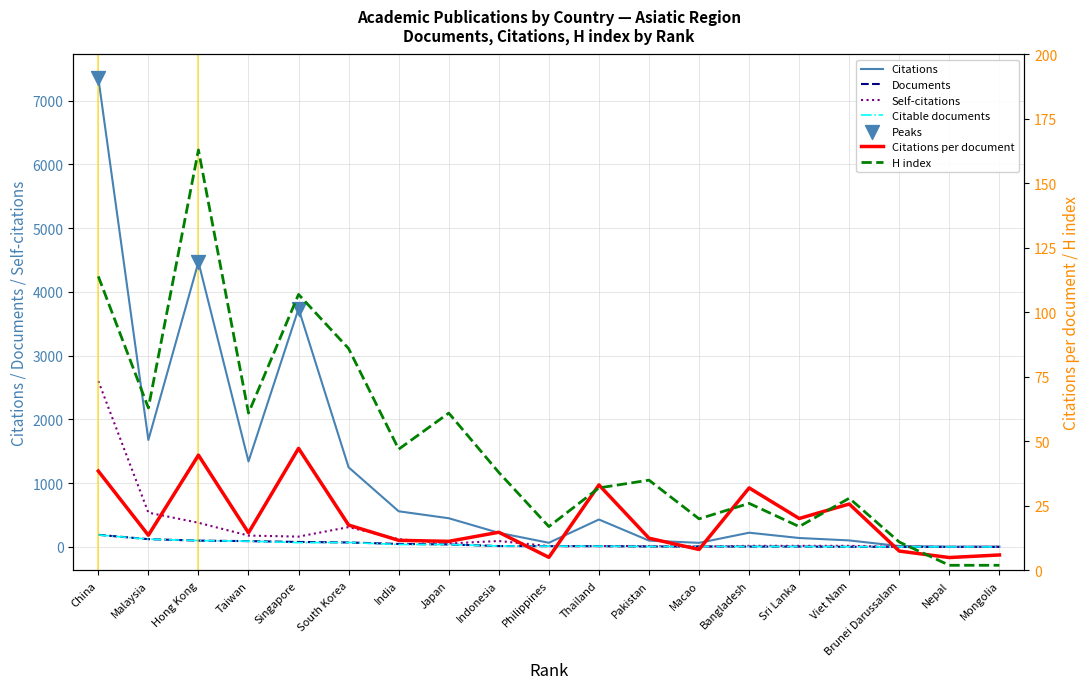

At which category is the sum across all series the highest?

China